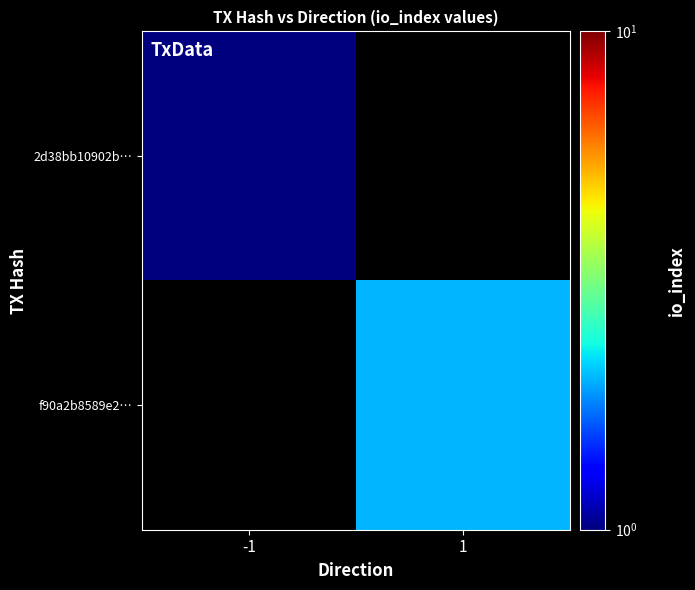

Which category has the lowest value across all series?

-1